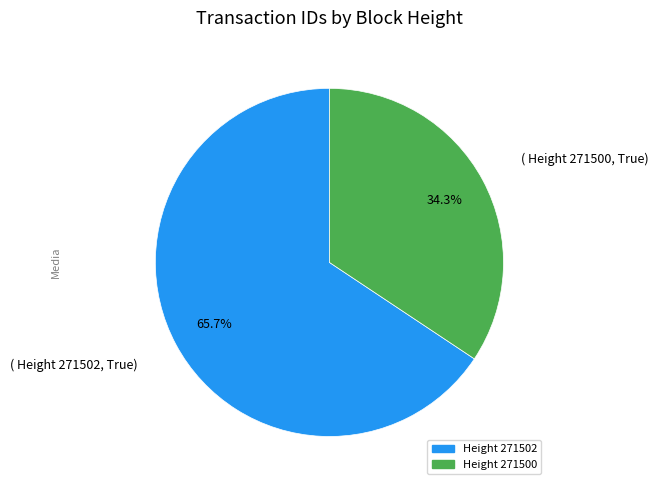

What is the ratio of the value at ( Height 271500, True) to the value at ( Height 271502, True)?

0.5